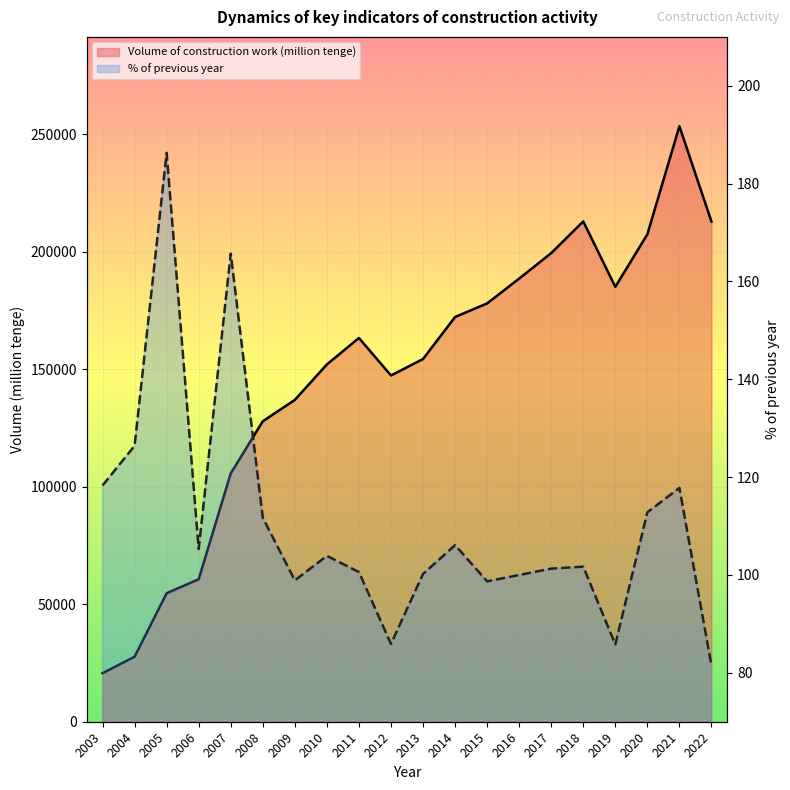

Count the number of data series in this chart.

2